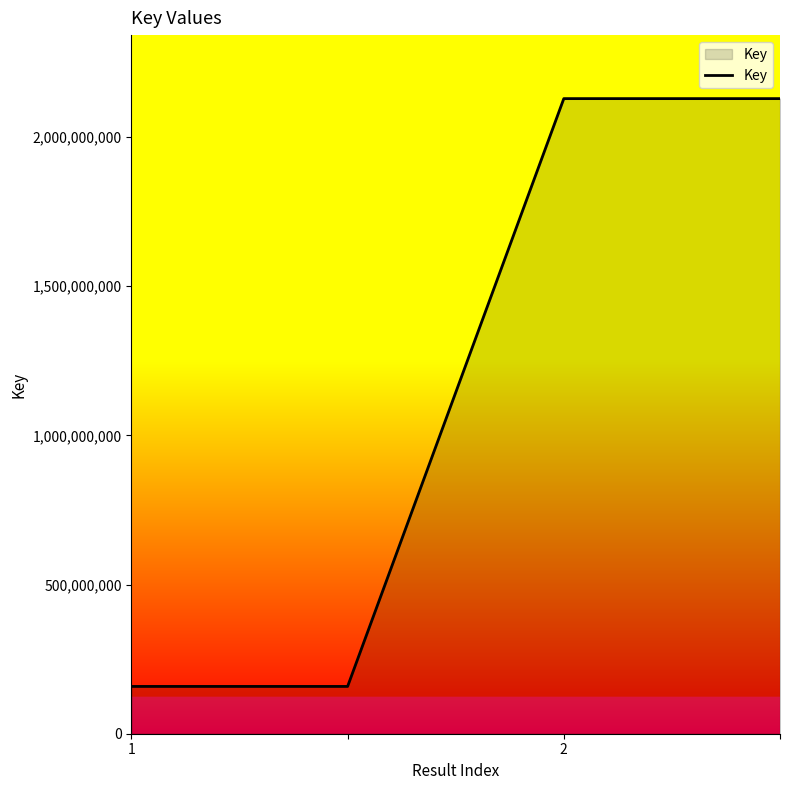

What is the sum of all values?

4574923082